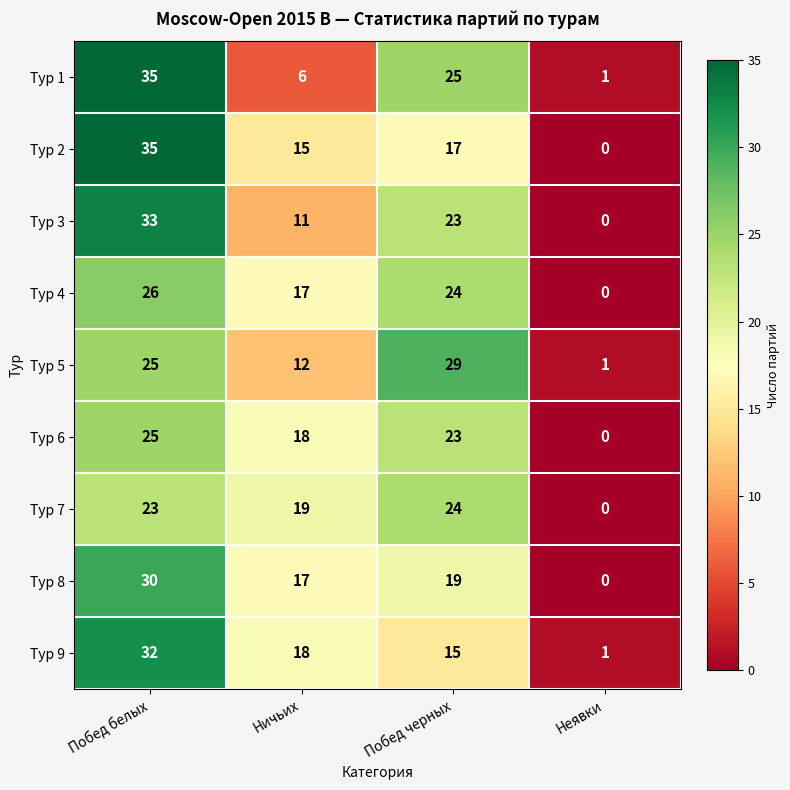

What is the difference between the highest and lowest values at Ничьих?

13